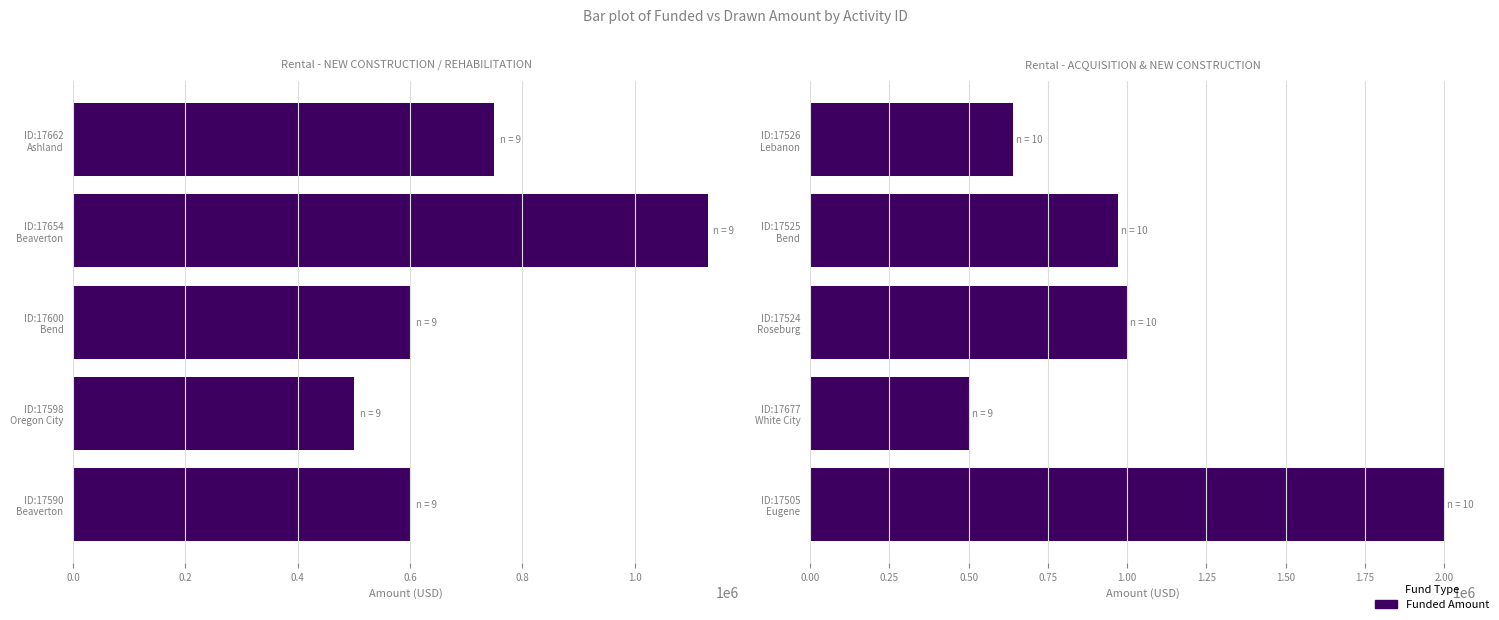

What is the difference between the values at ID:17525 Bend and ID:17505 Eugene?

1030000